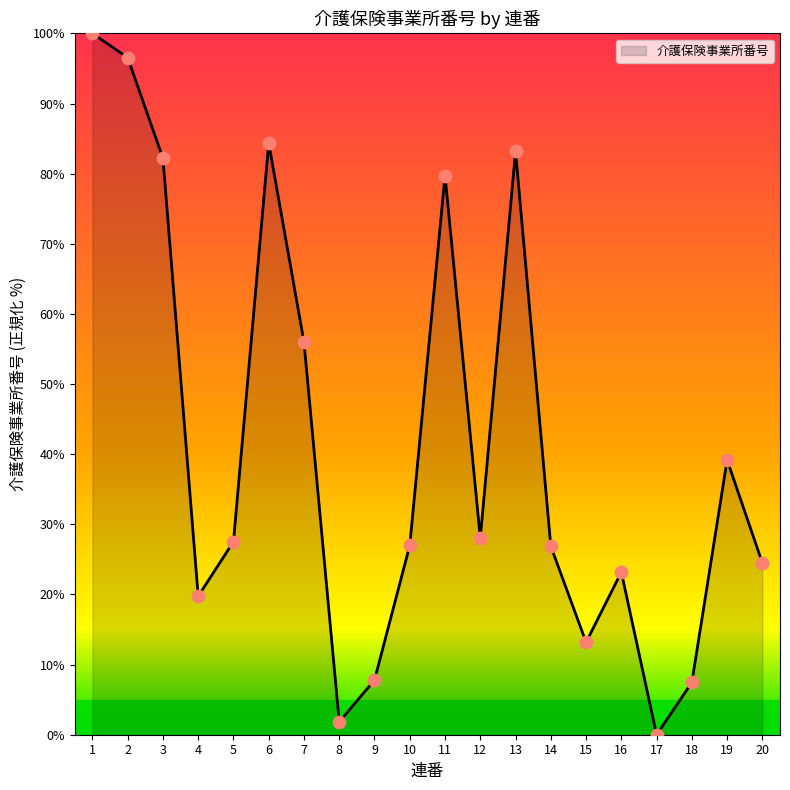

What is the change in value from 7 to 9?

-48.2